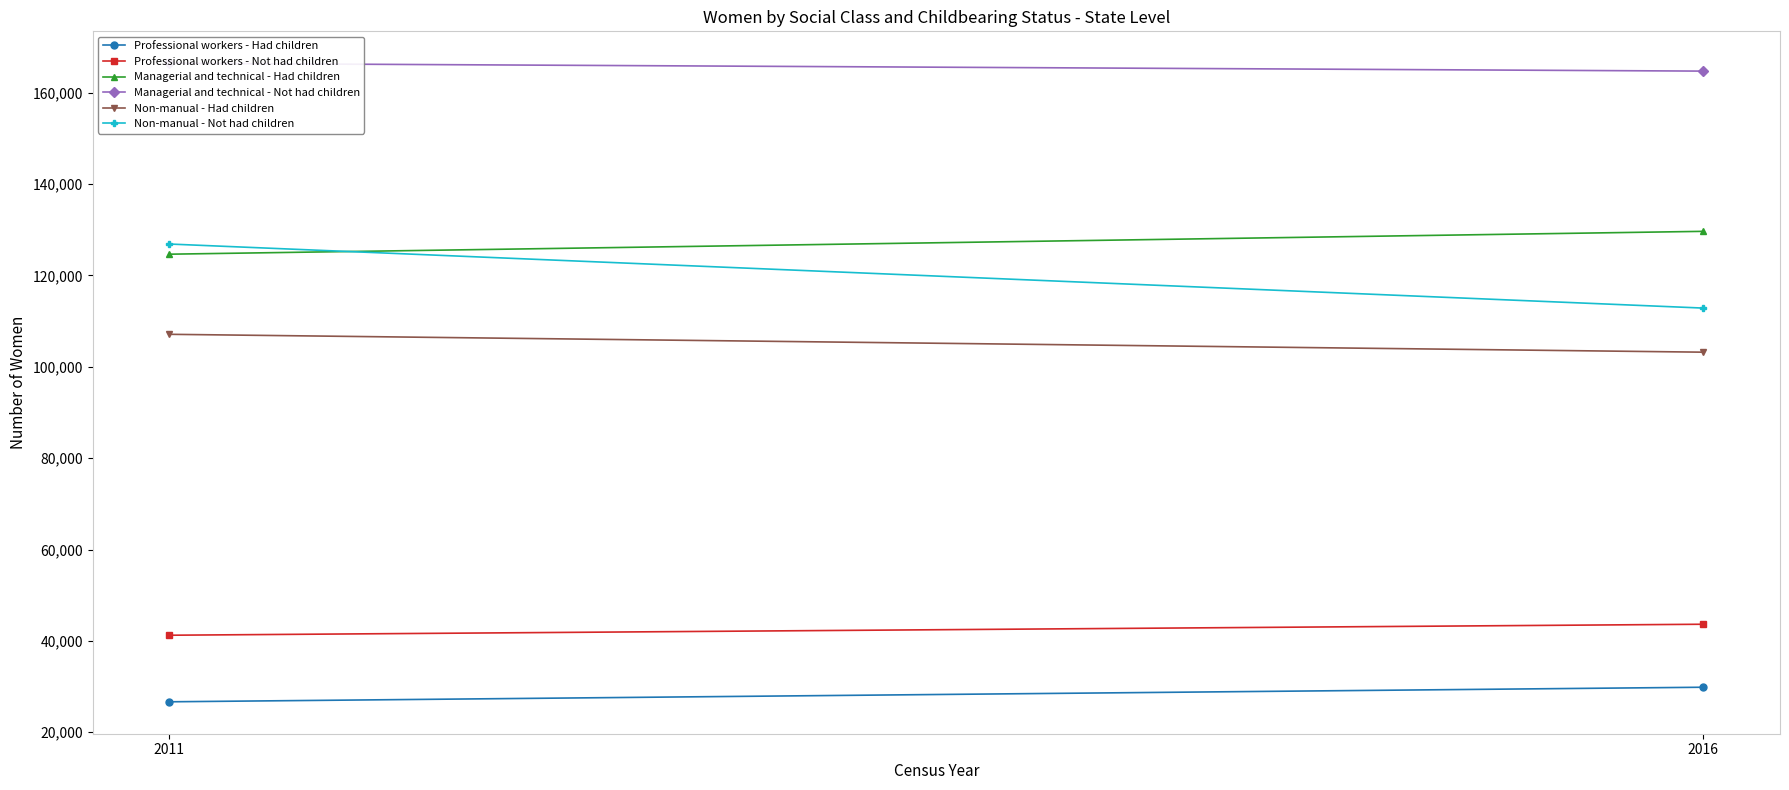

How many lines are shown in the chart?

6